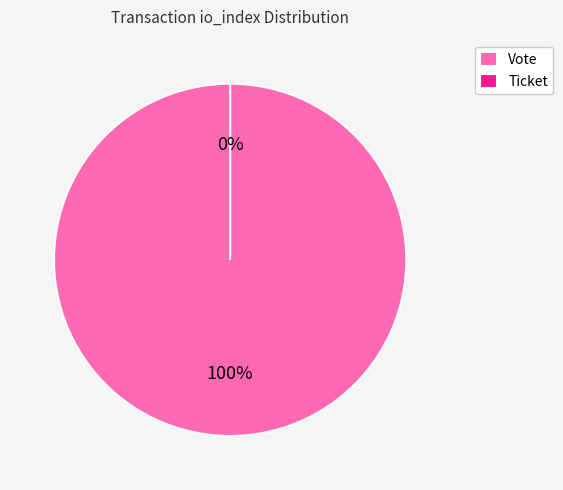

Is it true that Vote is 100% of the pie?

True